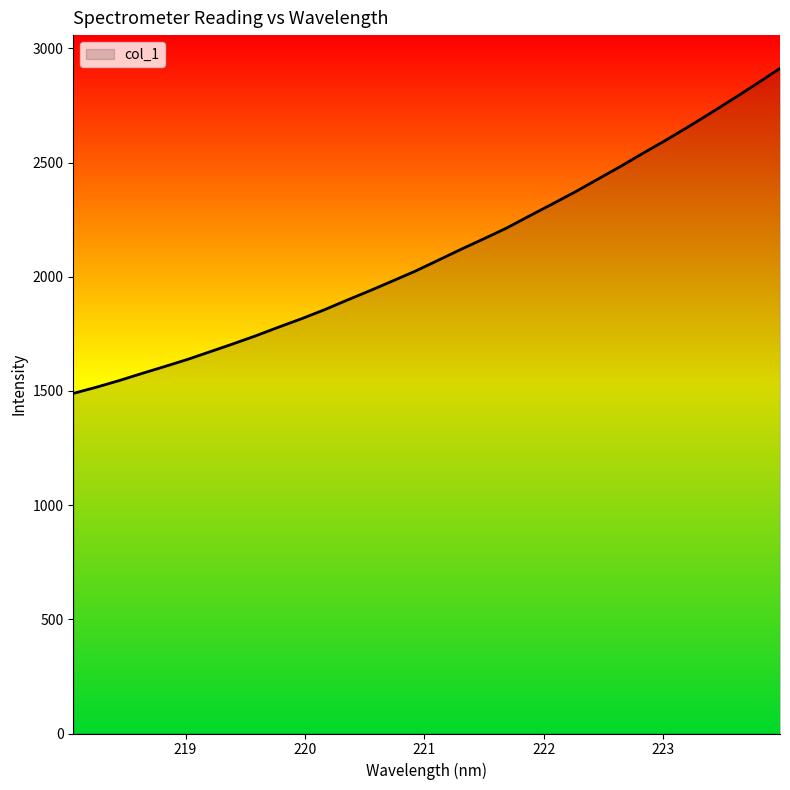

What is the minimum value shown in the chart?

1489.0